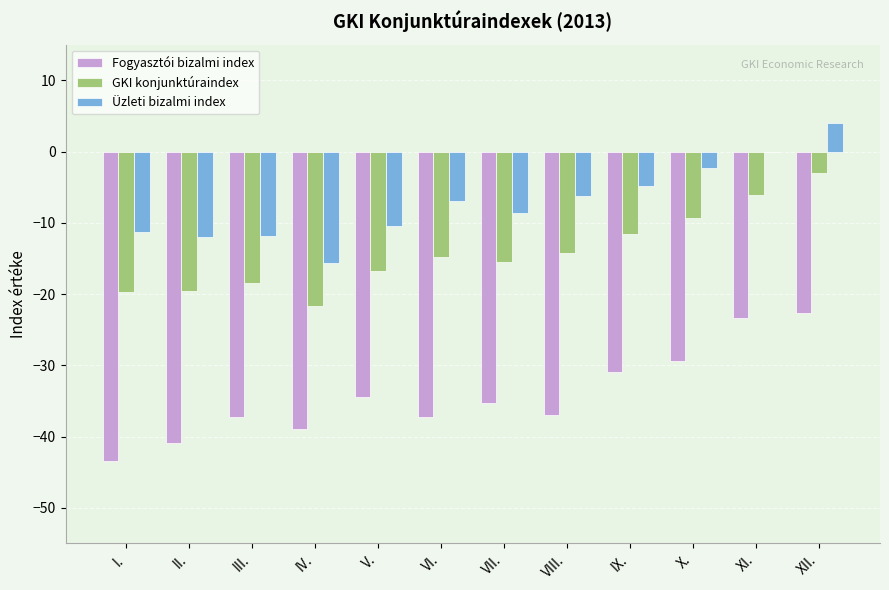

Which series changed the most between V. and XII.?

Üzleti bizalmi index